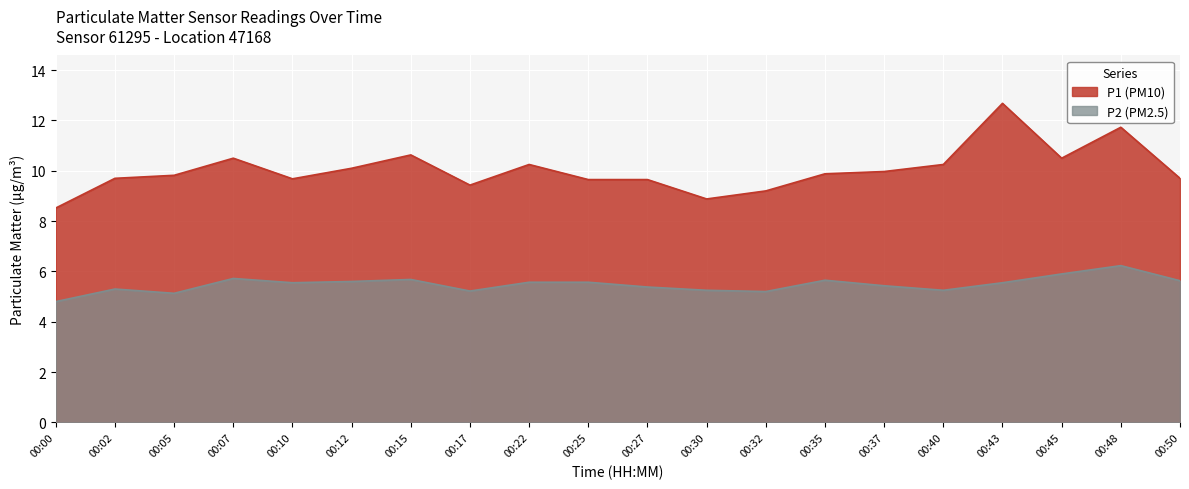

Does the chart display data point markers on the line(s)?

No